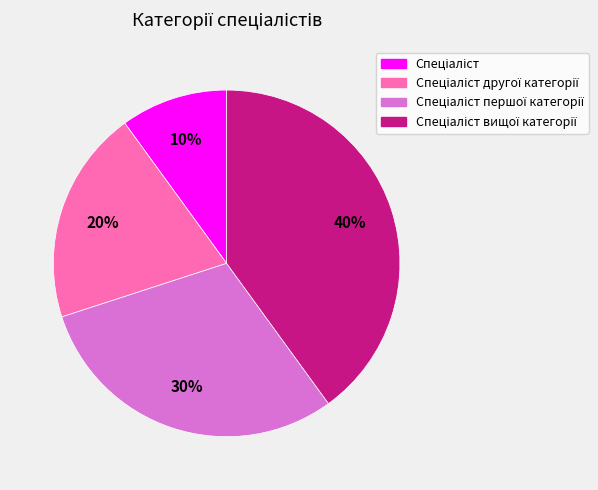

How many slices are in this pie chart?

4